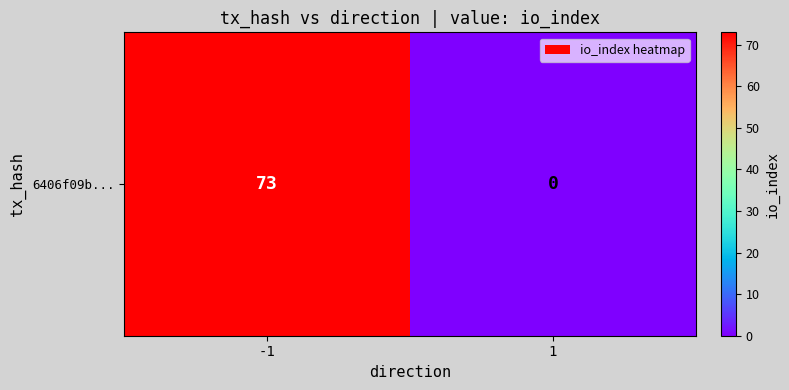

Rank the categories by value from lowest to highest.

1, -1